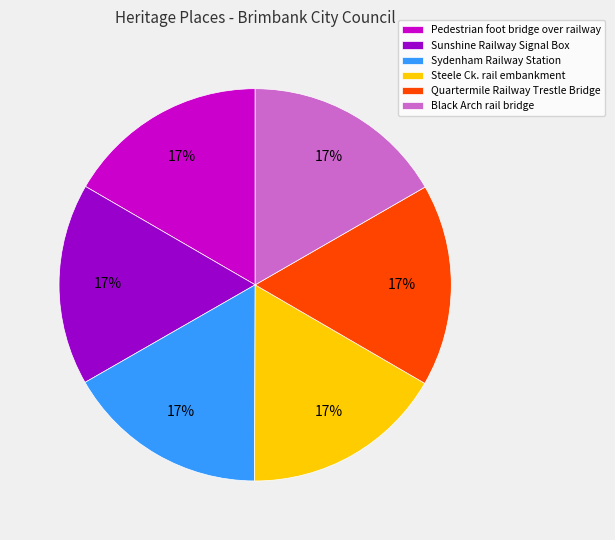

How many slices are in this pie chart?

6